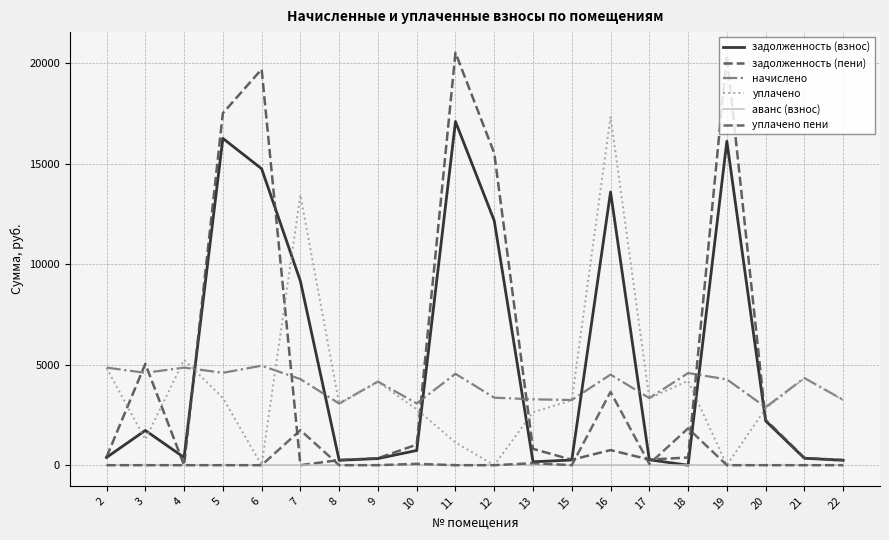

Which has a higher value, 16 or 13?

16